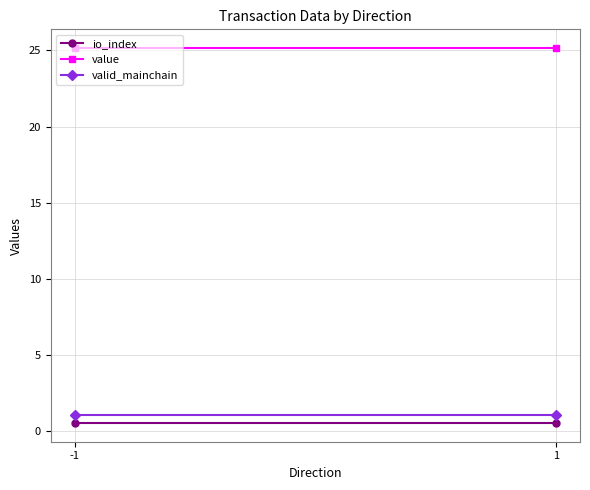

The value of value at -1 is 17.4. True or false?

False